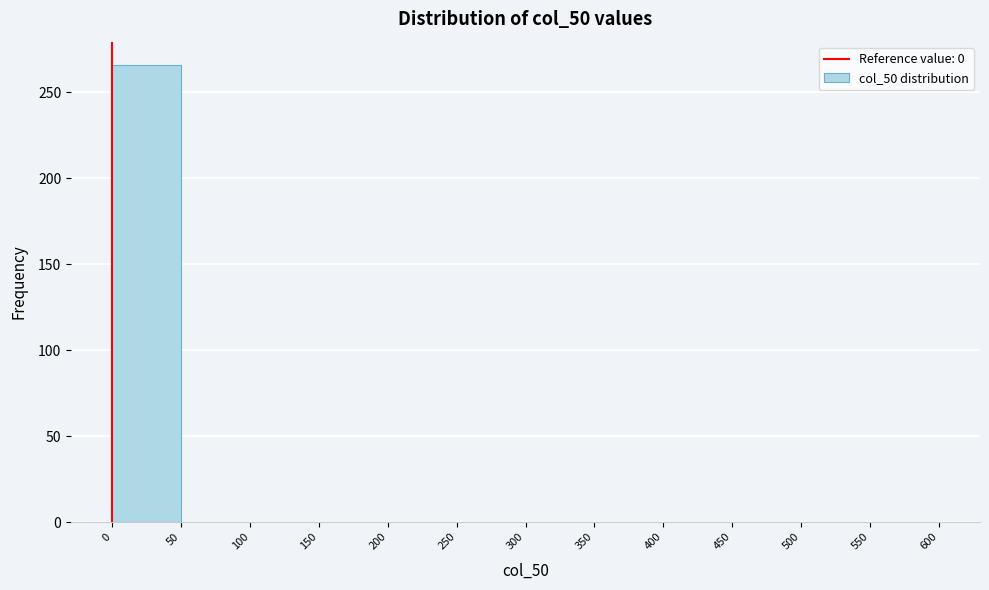

Reading left to right, transcribe this chart: for each bar, give the range it covers on the x-axis and its height. The values are not printed on the chart, so give them approximately, as read against the axis.

0 to 50: 265
50 to 100: 0
100 to 150: 0
150 to 200: 0
200 to 250: 0
250 to 300: 0
300 to 350: 0
350 to 400: 0
400 to 450: 0
450 to 500: 0
500 to 550: 0
550 to 600: 0